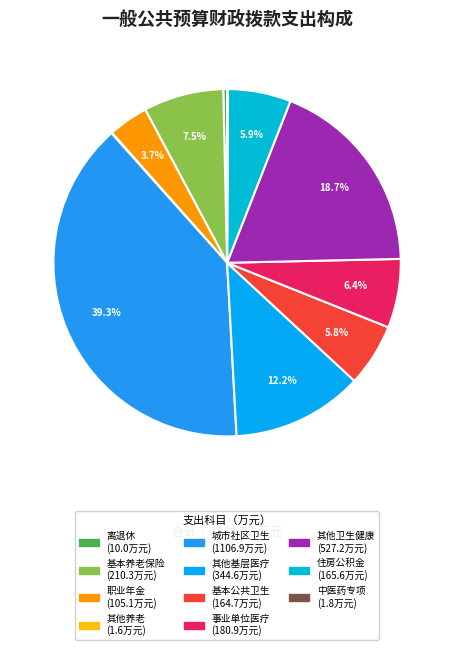

Count the number of slices in the pie.

11